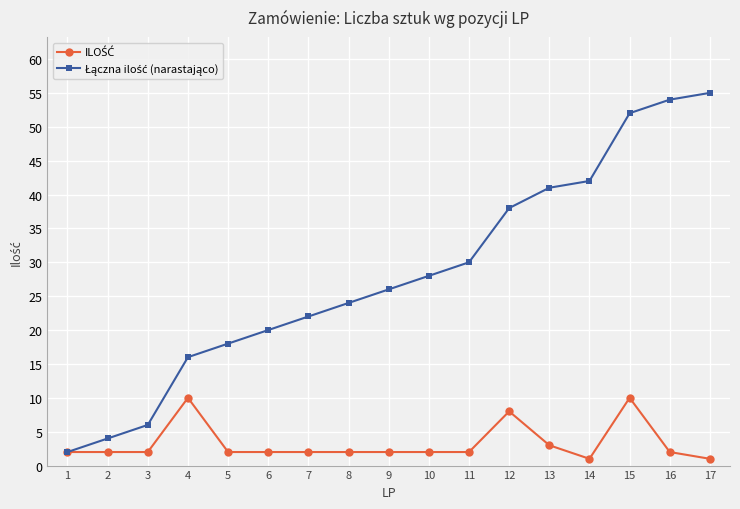

At how many categories does at least one series exceed 27?

8